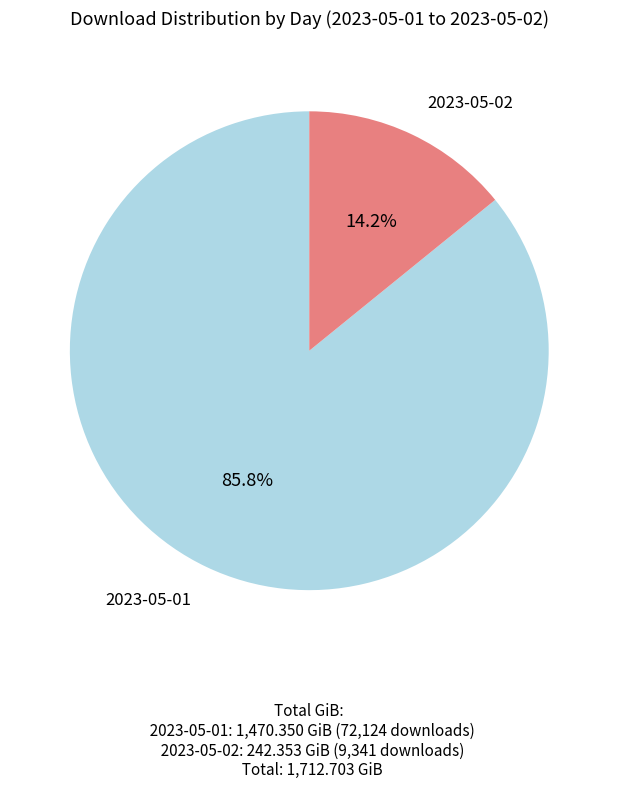

How many segments does this pie chart have?

2